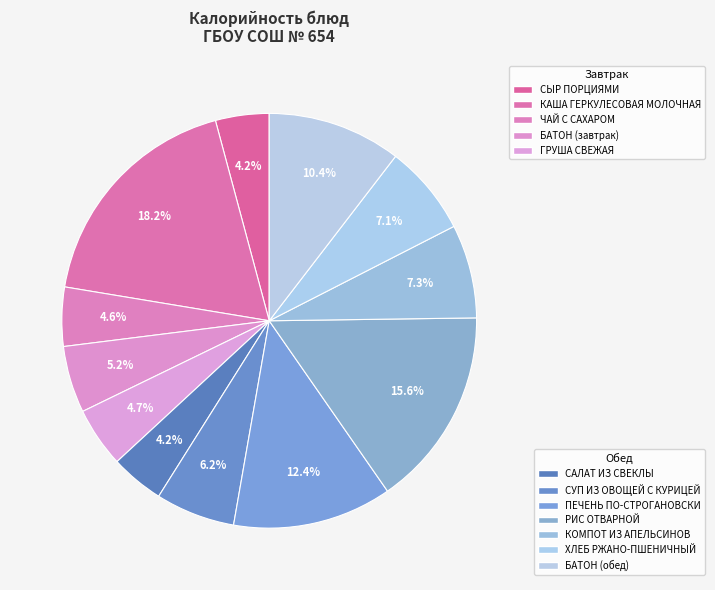

Which category has the biggest portion of the pie?

КАША ГЕРКУЛЕСОВАЯ МОЛОЧНАЯ